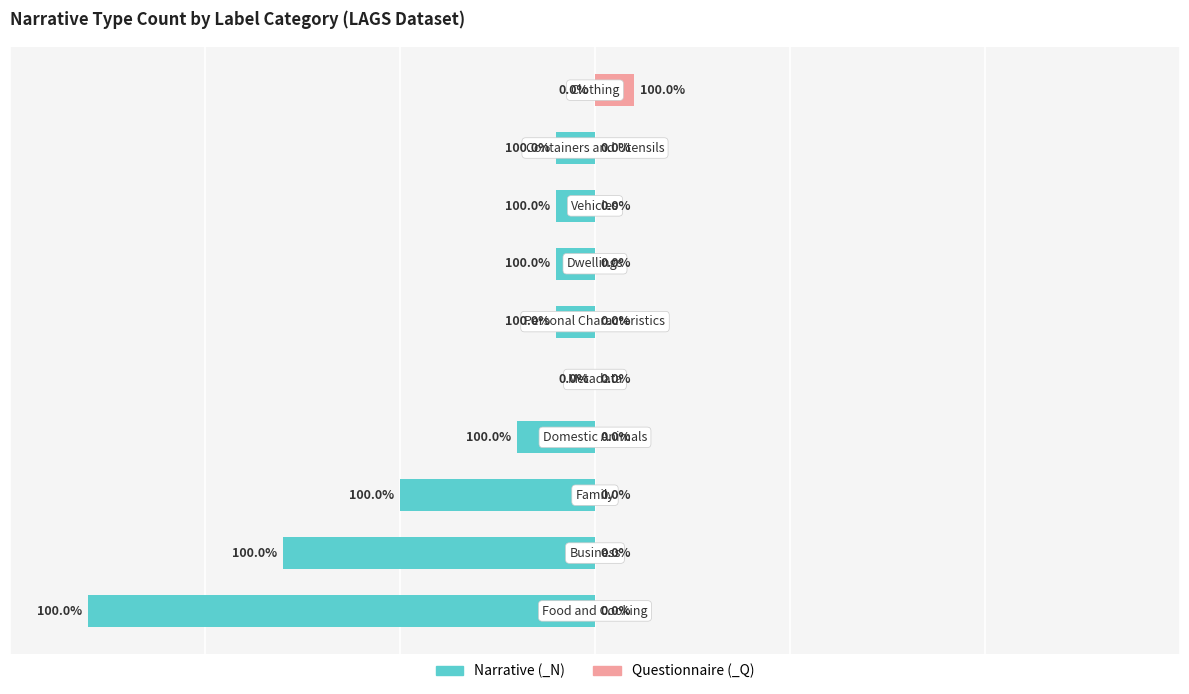

List the series in order of their peak value, lowest first.

Narrative (_N), Questionnaire (_Q)